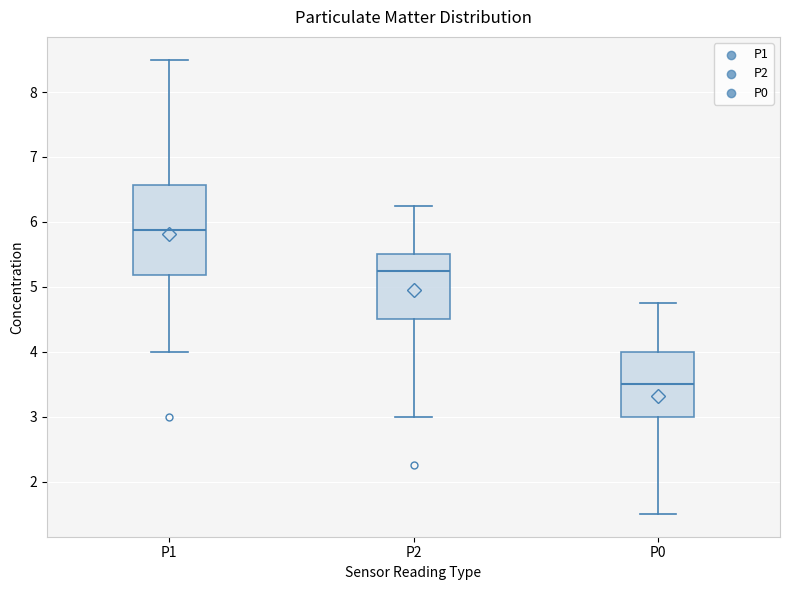

Where does the lower whisker of the box for P2 end on the y-axis? The values are not printed on the chart, so give them approximately, as read against the axis.

3.0